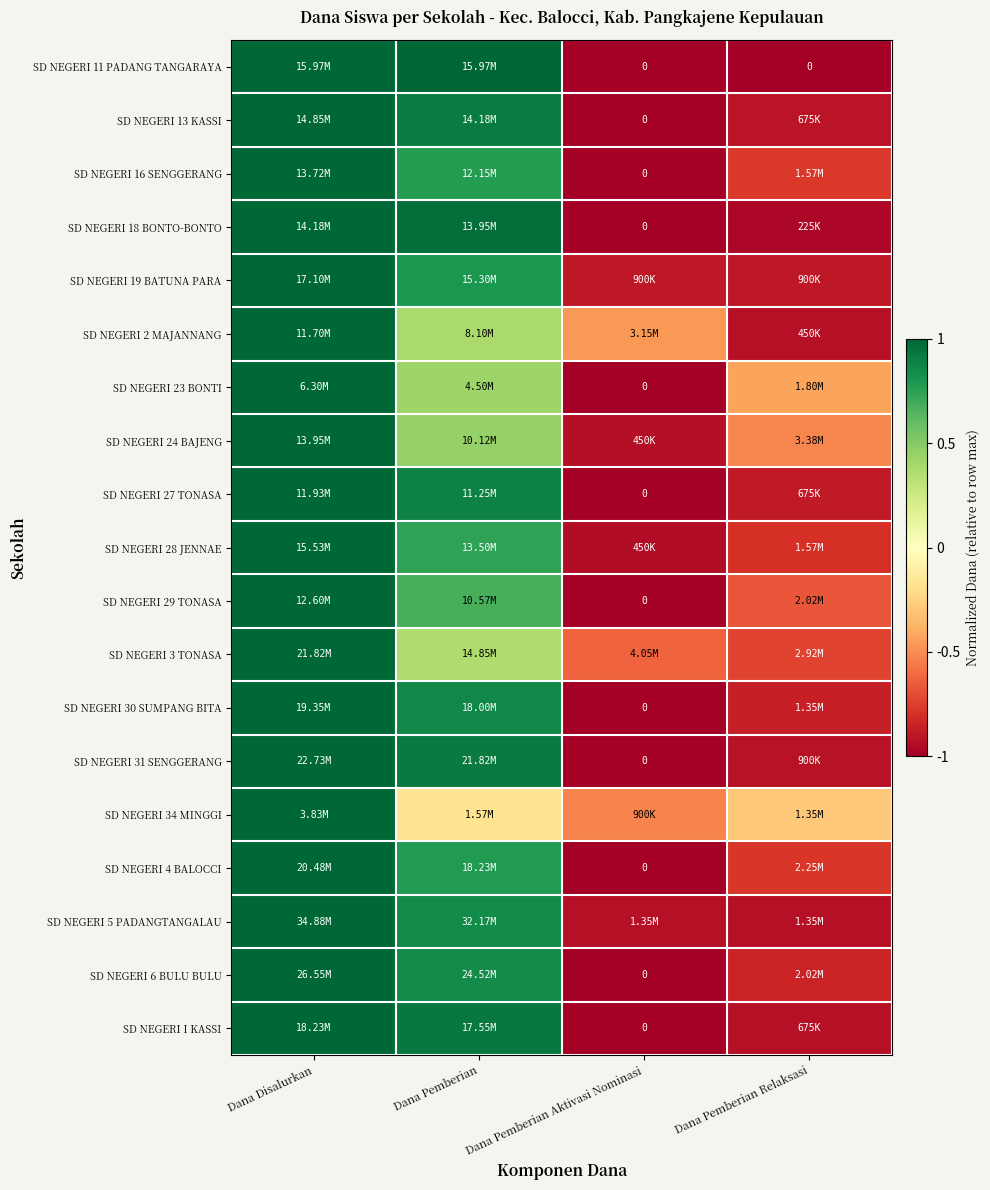

Where does the SD NEGERI 23 BONTI series first go above 0?

Dana Disalurkan